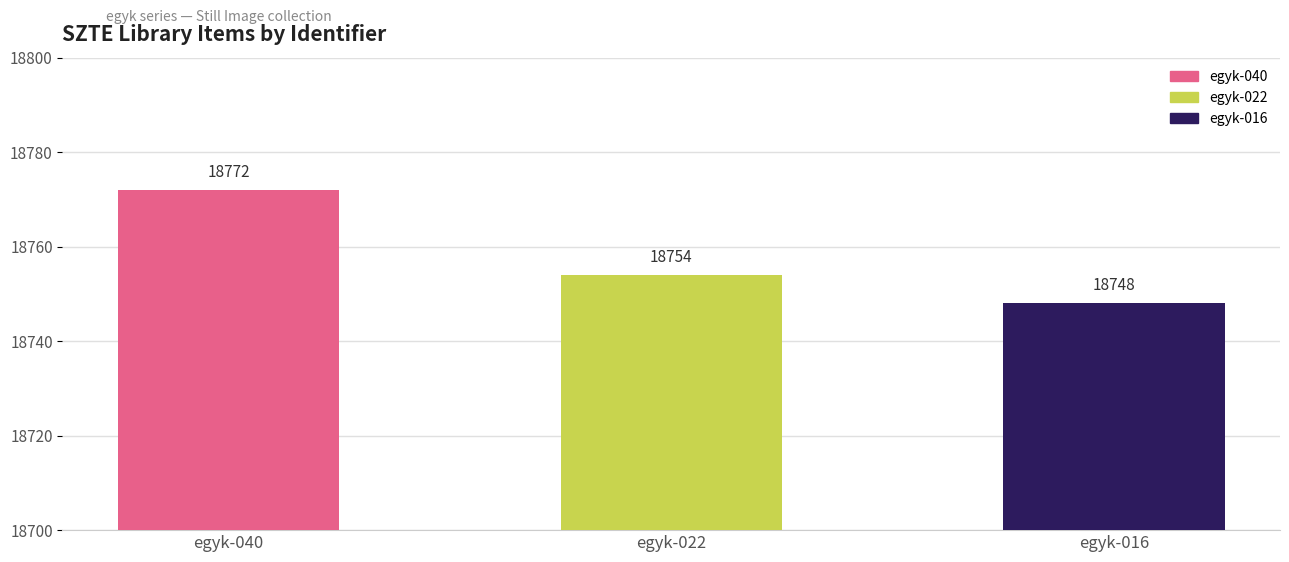

What is the minimum value shown in the chart?

18748